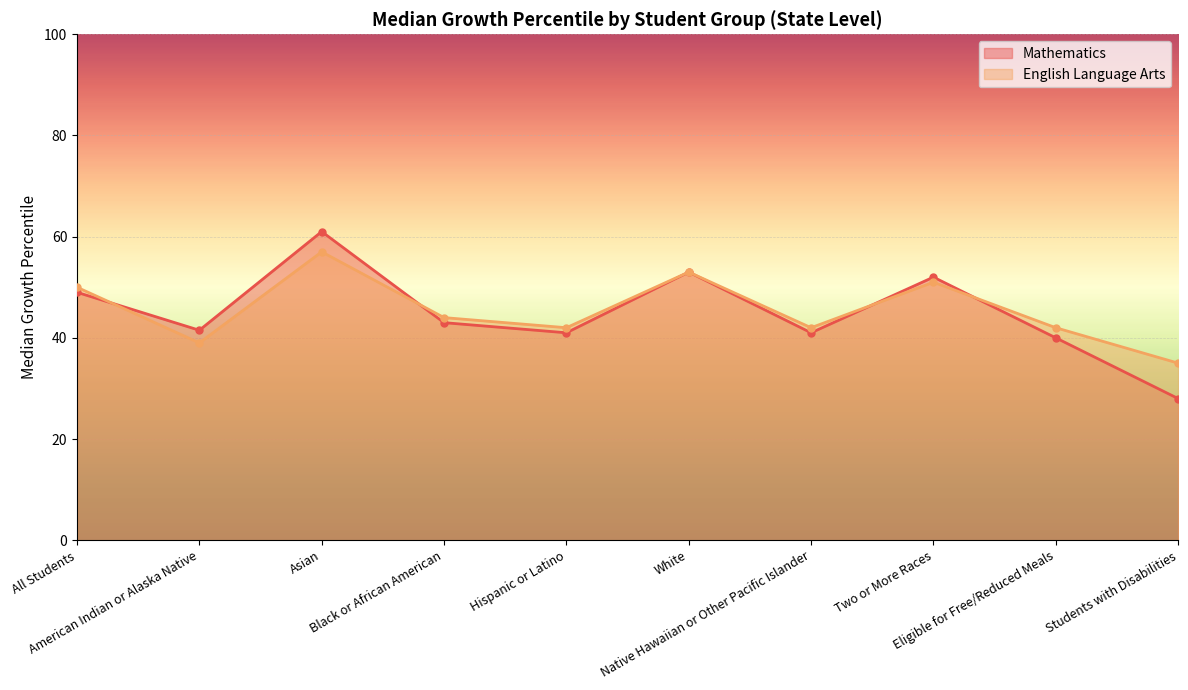

What is the label of the 8th point from the right?

Asian